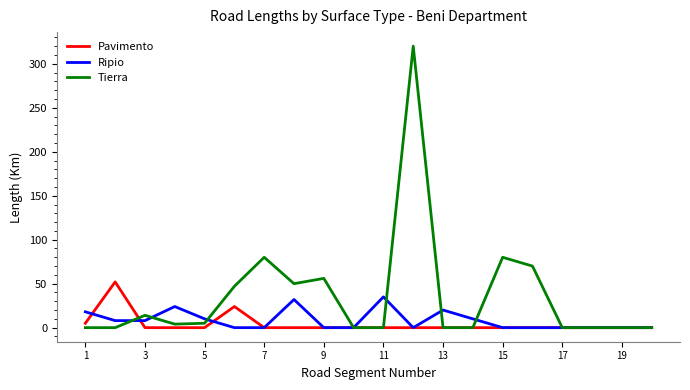

Count the number of data series in this chart.

3